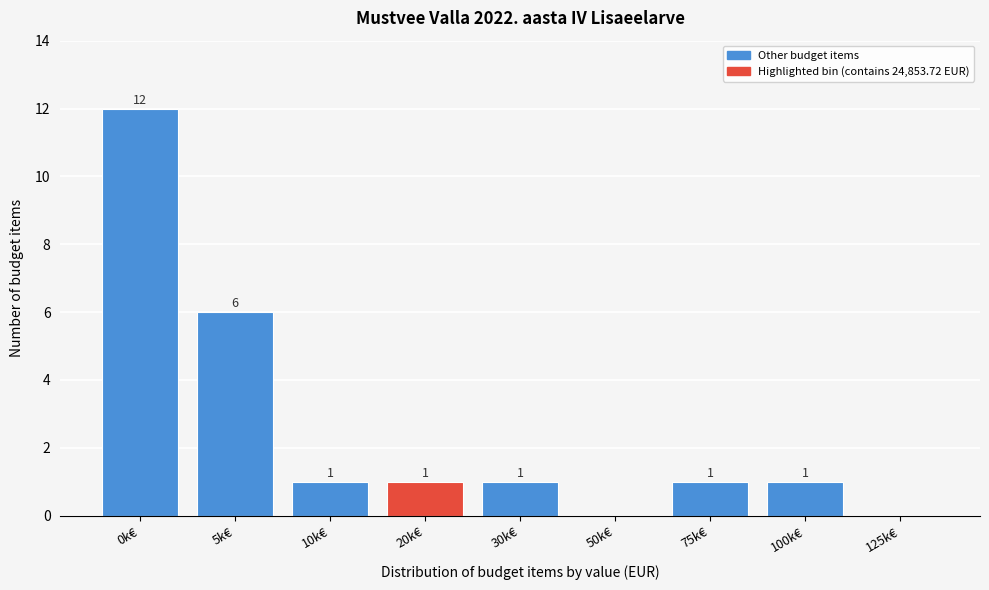

Reading left to right, extract all data points from this chart.

0k€=12	5k€=6	10k€=1	20k€=1	30k€=1	50k€=0	75k€=1	100k€=1	125k€=0